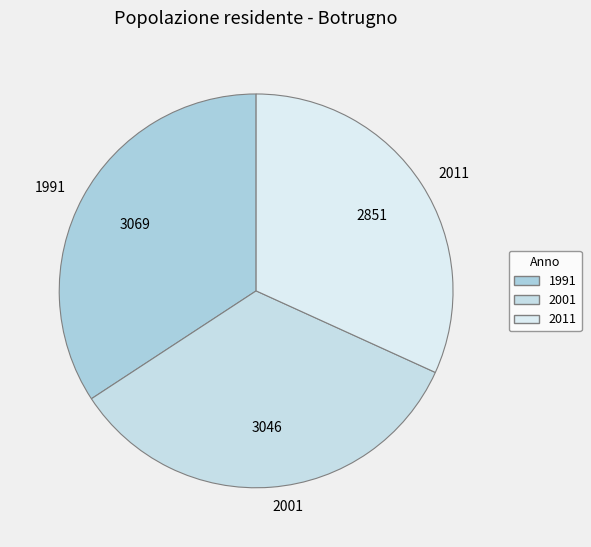

Is the sum of 2011 and 1991 greater than half?

Yes